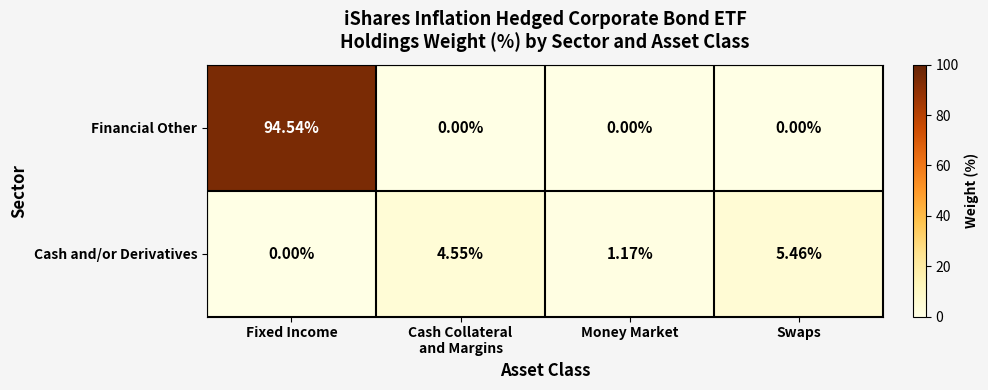

Rank the series by their maximum value, from lowest to highest.

Cash and/or Derivatives, Financial Other